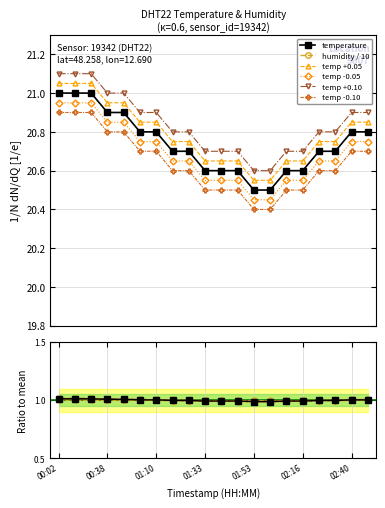

What is the minimum value shown in the chart?

20.5